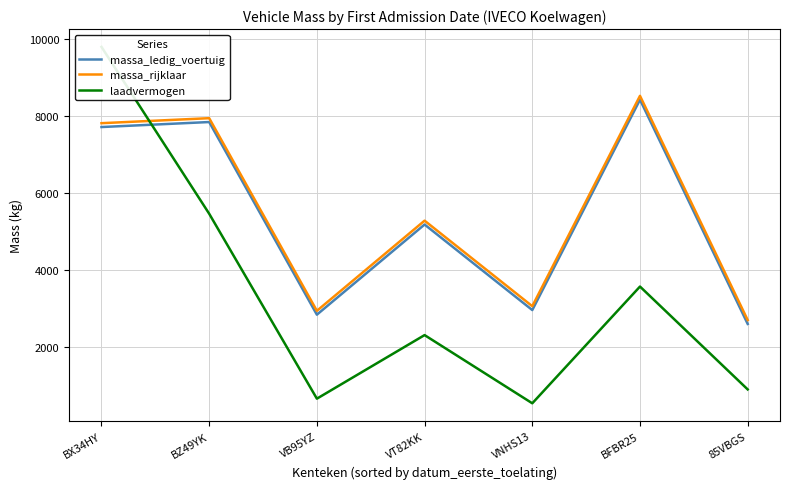

Does the chart display data point markers on the line(s)?

No